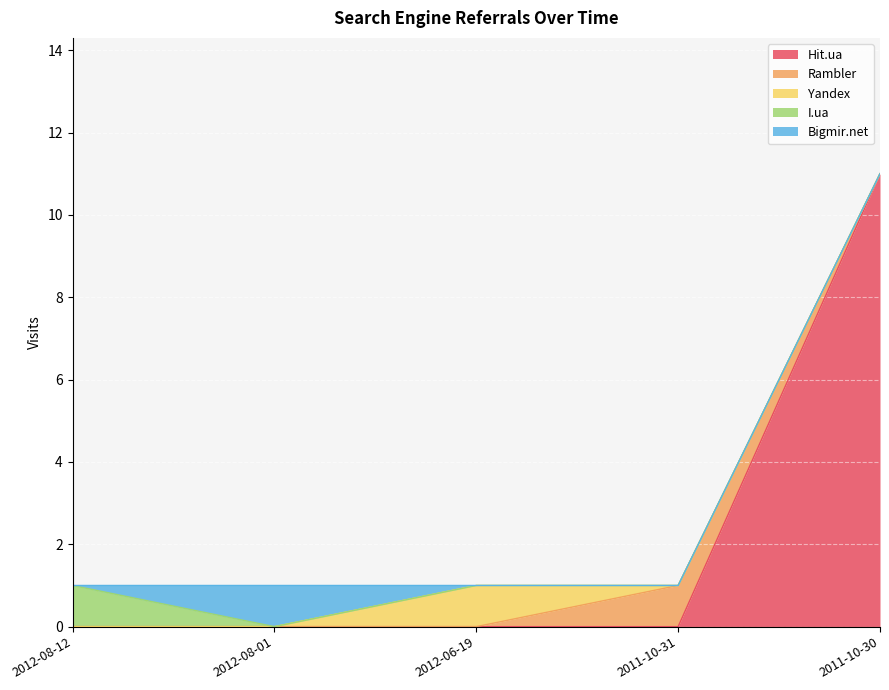

At 2012-08-12, list the series in order from smallest to largest.

Hit.ua, Rambler, Yandex, Bigmir.net, I.ua